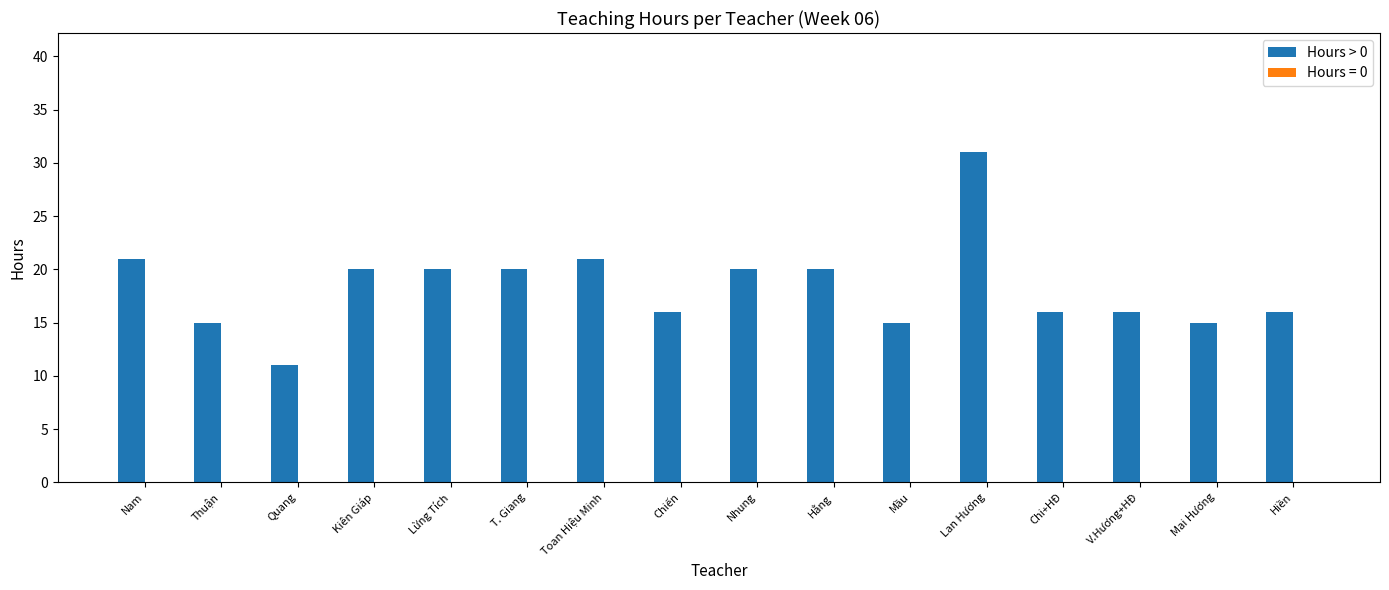

What is the value of the 14th bar from the left?

16